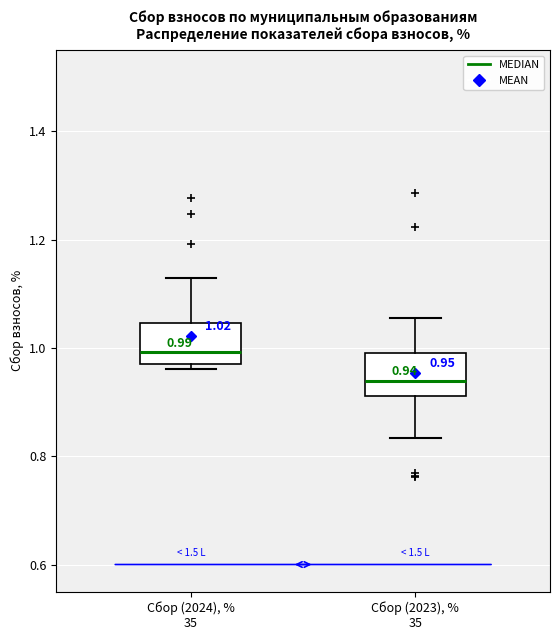

Which box's median line is the lowest?

Сбор (2023), % 35